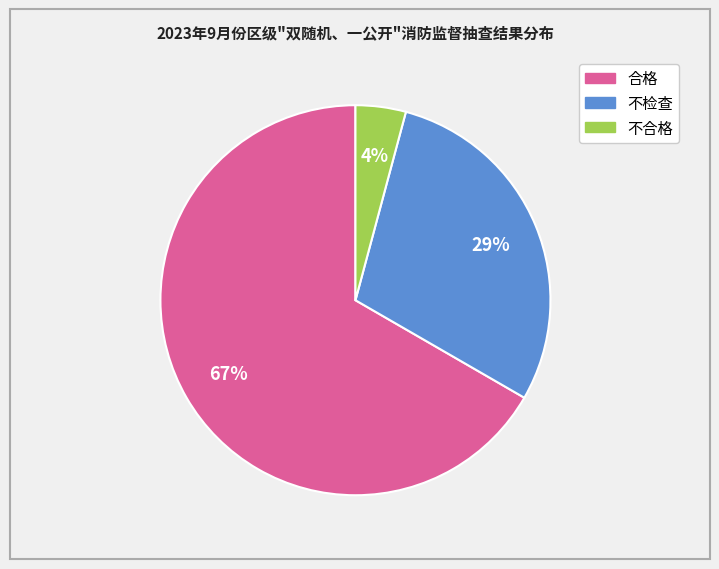

Which category has the smallest portion of the pie?

不合格